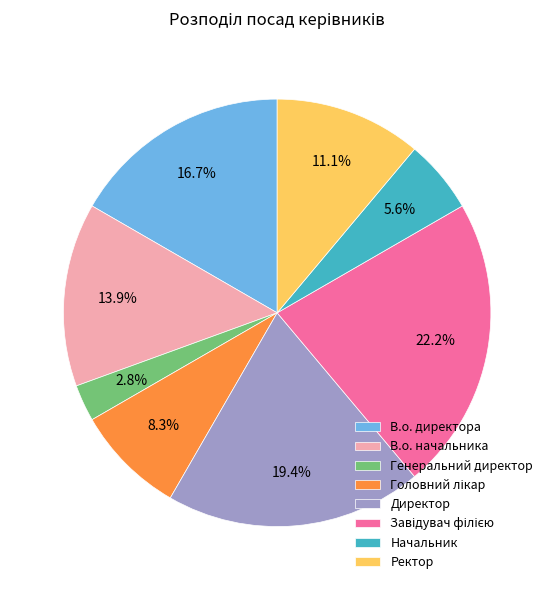

What is the total percentage of Генеральний директор and В.о. начальника?

16.7%